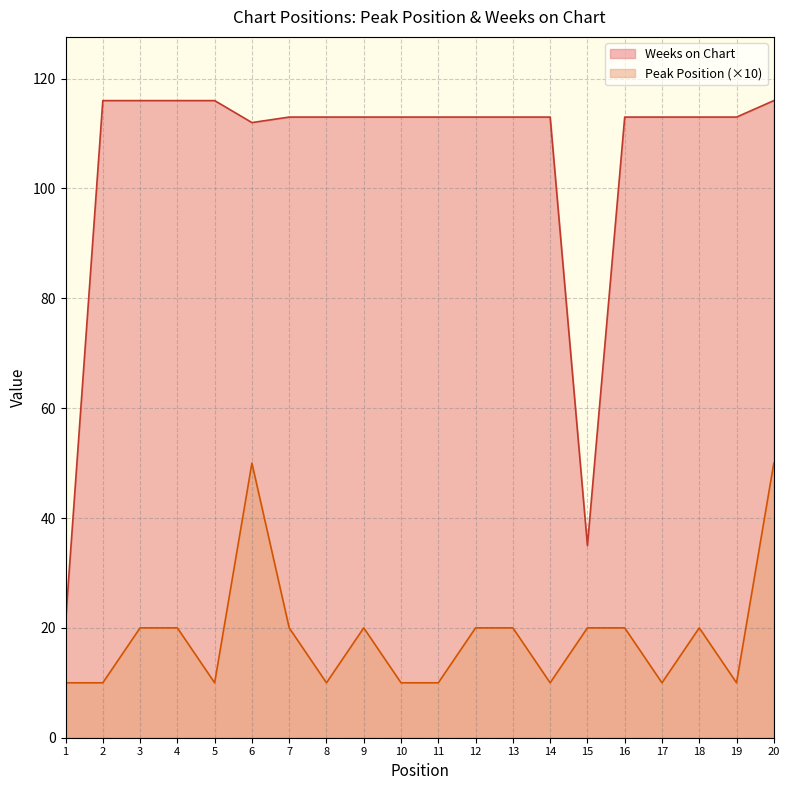

What is the smallest value displayed?

10